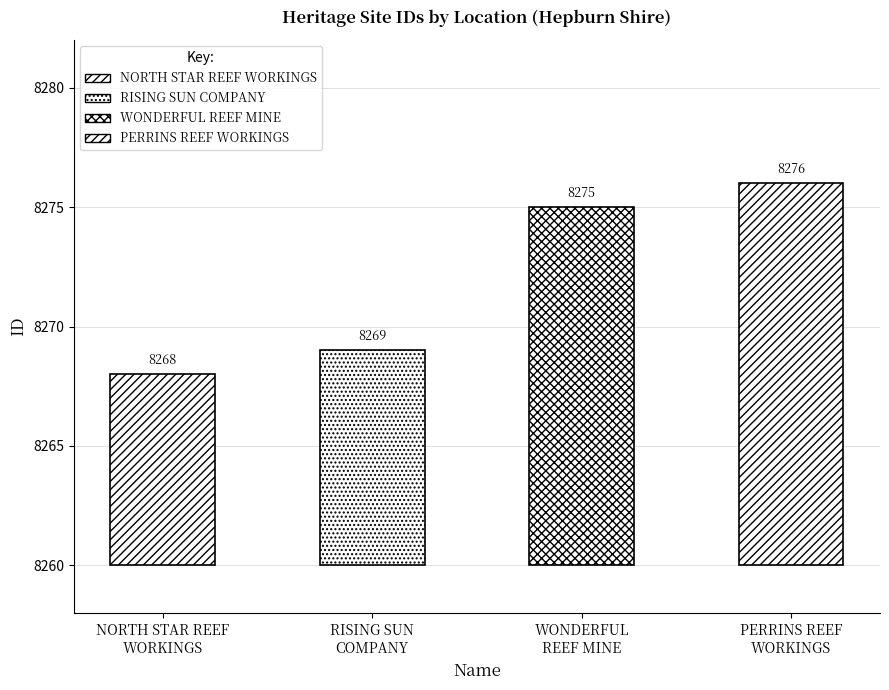

What is the smallest value displayed?

8268